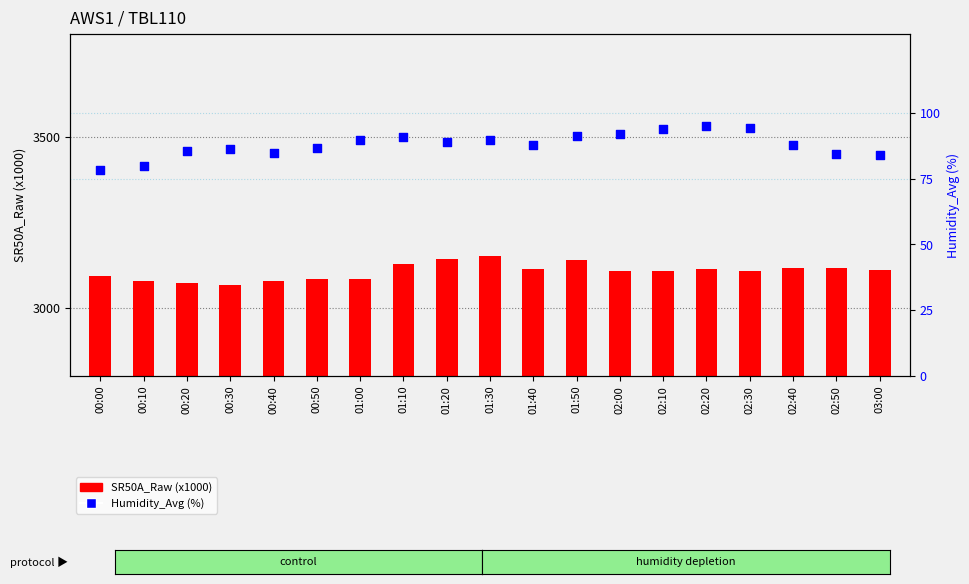

At how many categories does at least one series exceed 2144?

19